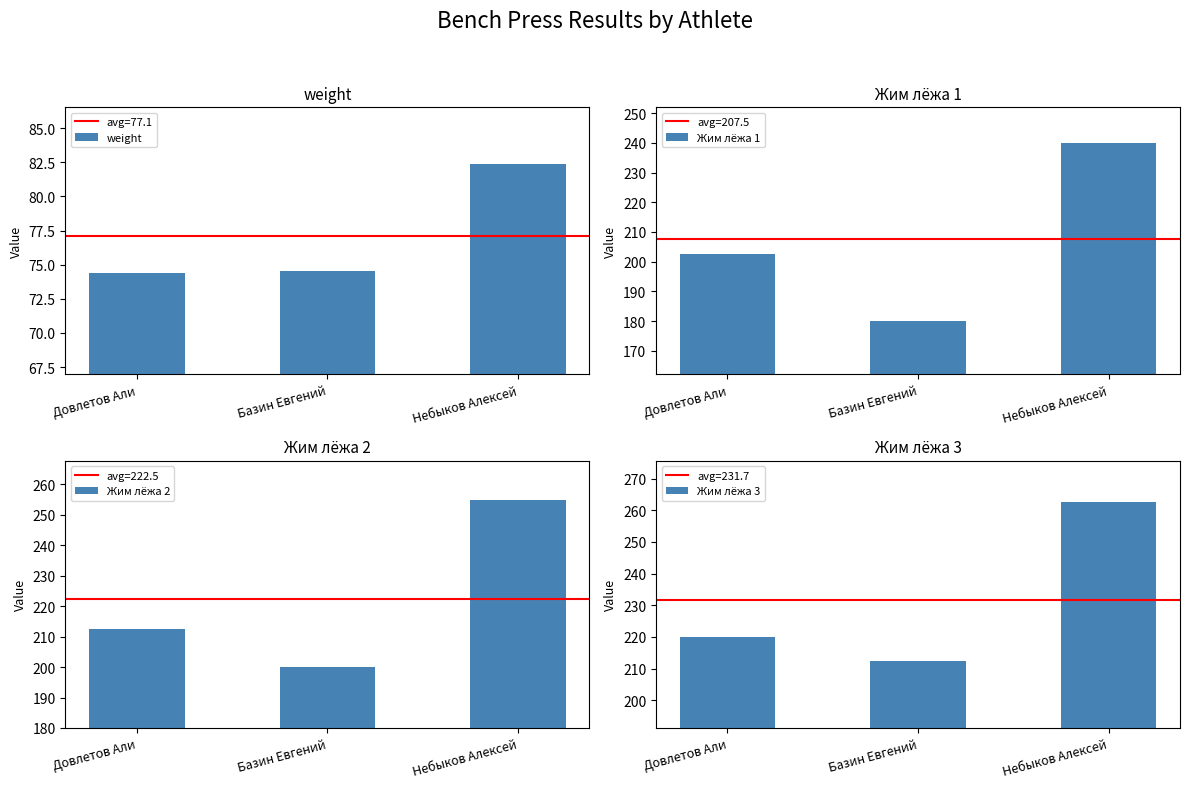

Is it true that Жим лёжа 1 equals 304.9 at Довлетов Али?

False